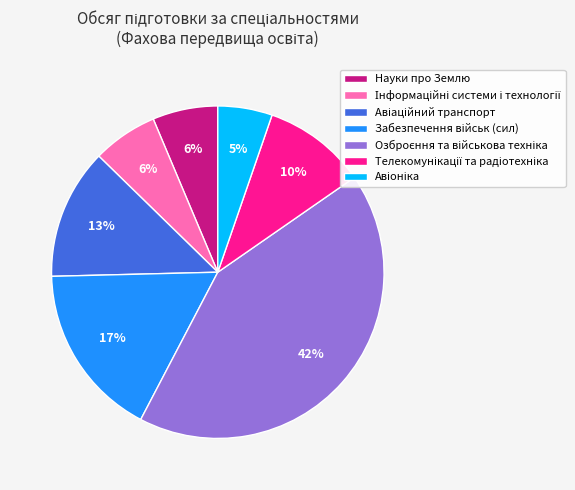

Does any single category account for the majority?

No